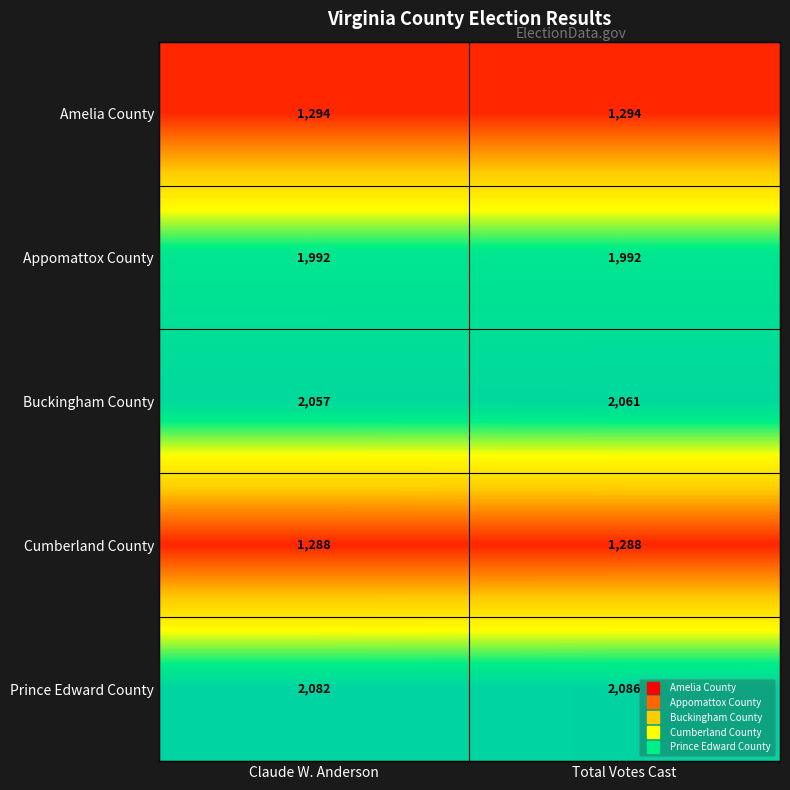

Reading left to right, list all the values displayed in this chart.

Amelia County: 1294	1294
Appomattox County: 1992	1992
Buckingham County: 2057	2061
Cumberland County: 1288	1288
Prince Edward County: 2082	2086